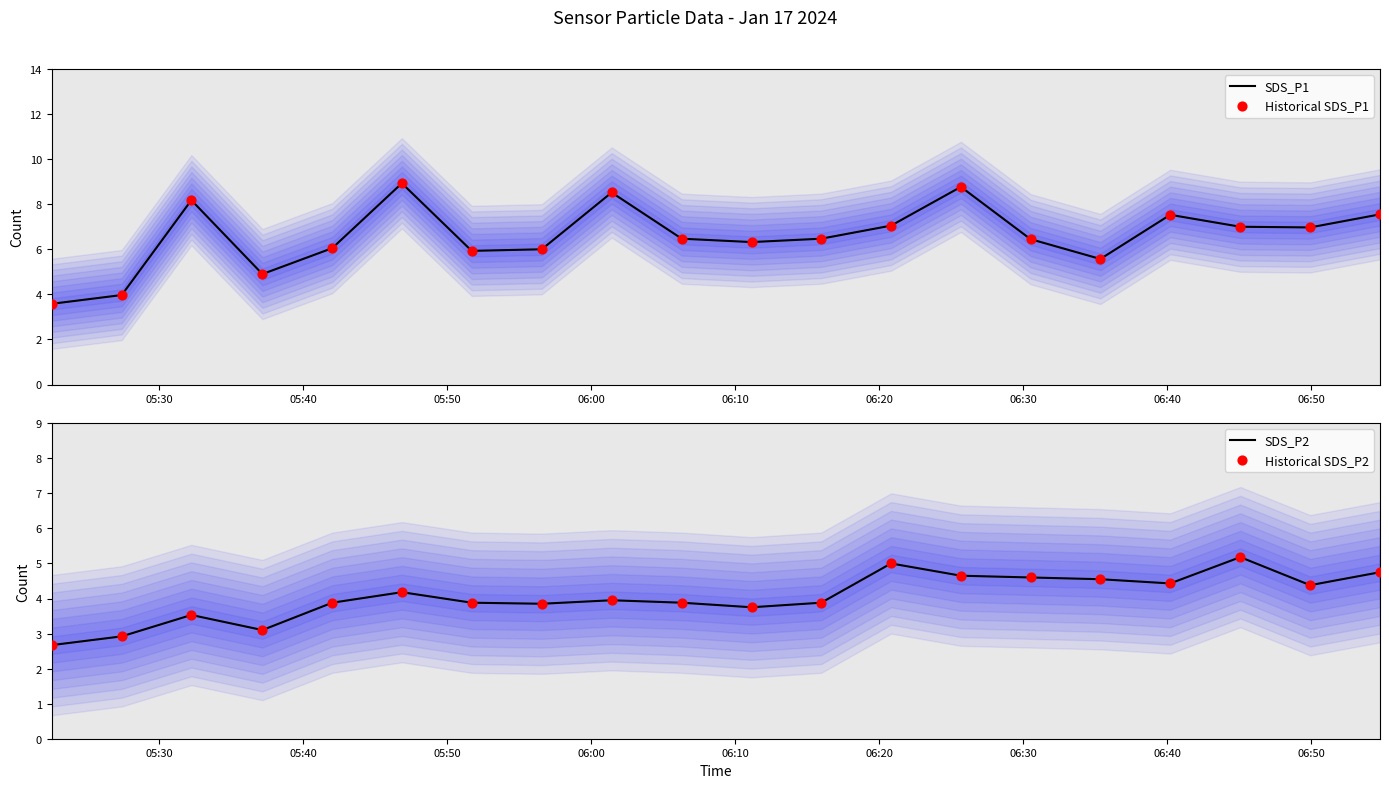

What are all the series names shown in the legend?

SDS_P1, Historical SDS_P1, SDS_P2, Historical SDS_P2